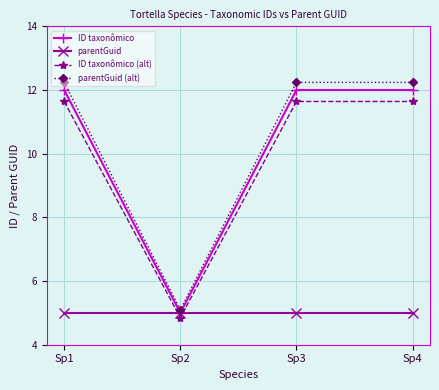

In parentGuid (alt), how many points are lower than both neighbors (excluding endpoints)?

1